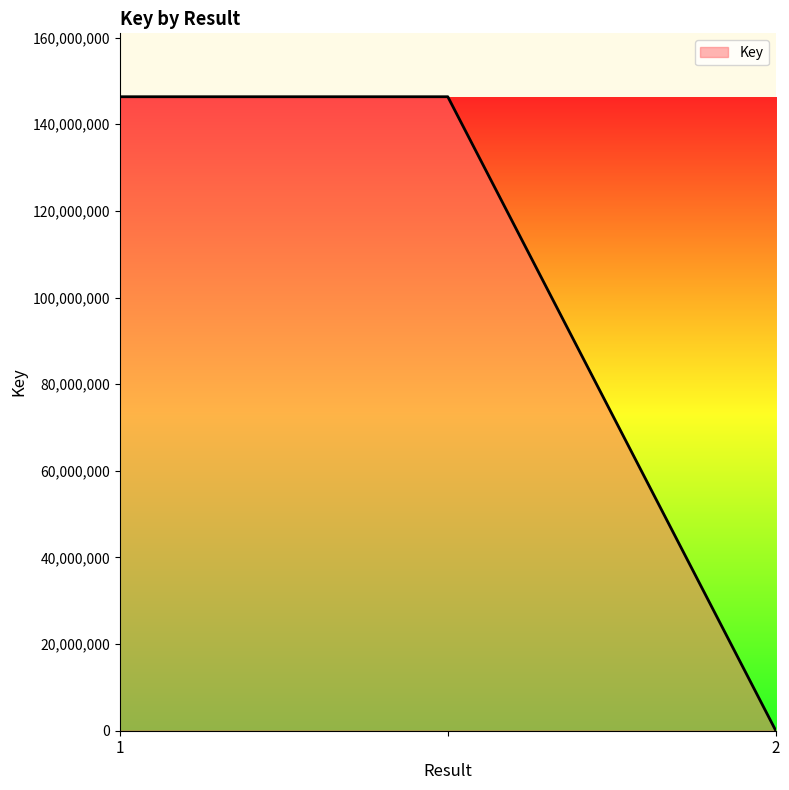

Reading right to left, extract all data points from this chart.

5091	146343027	146343027